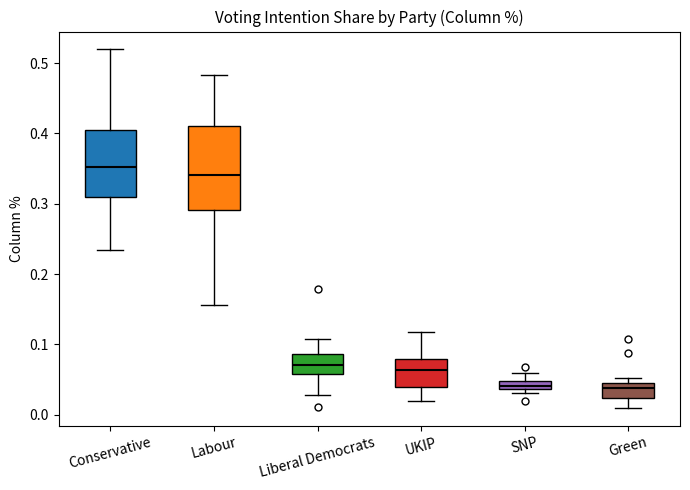

Comparing the boxes themselves (not the whiskers), which one is the tallest?

Labour